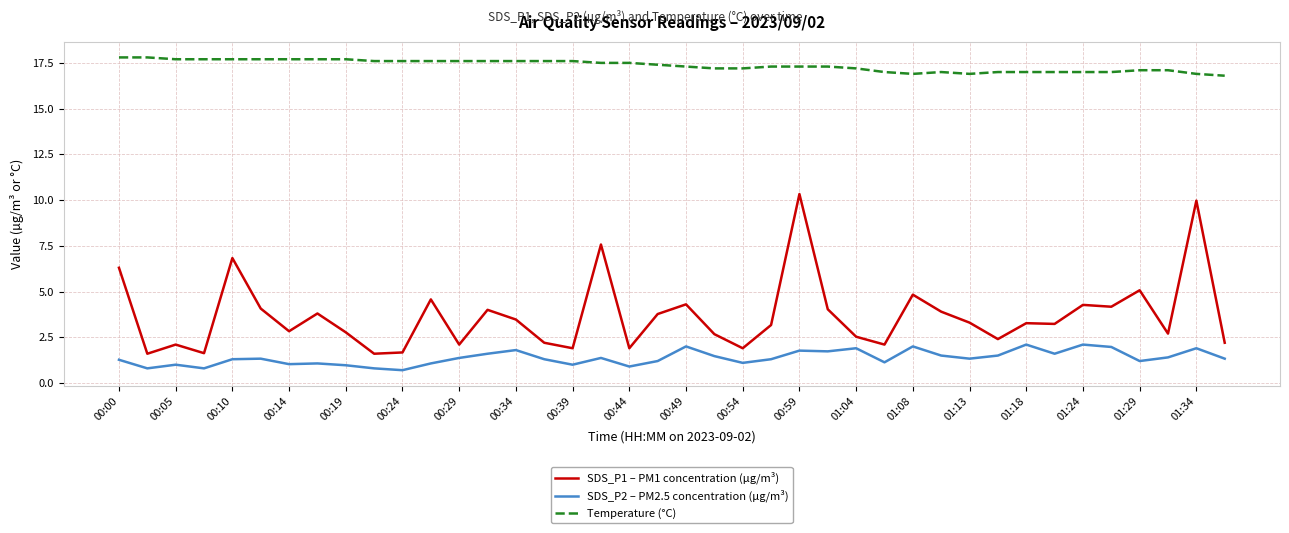

What is the difference between the maximum and minimum values in the SDS_P2 – PM2.5 concentration (µg/m³) series?

1.4